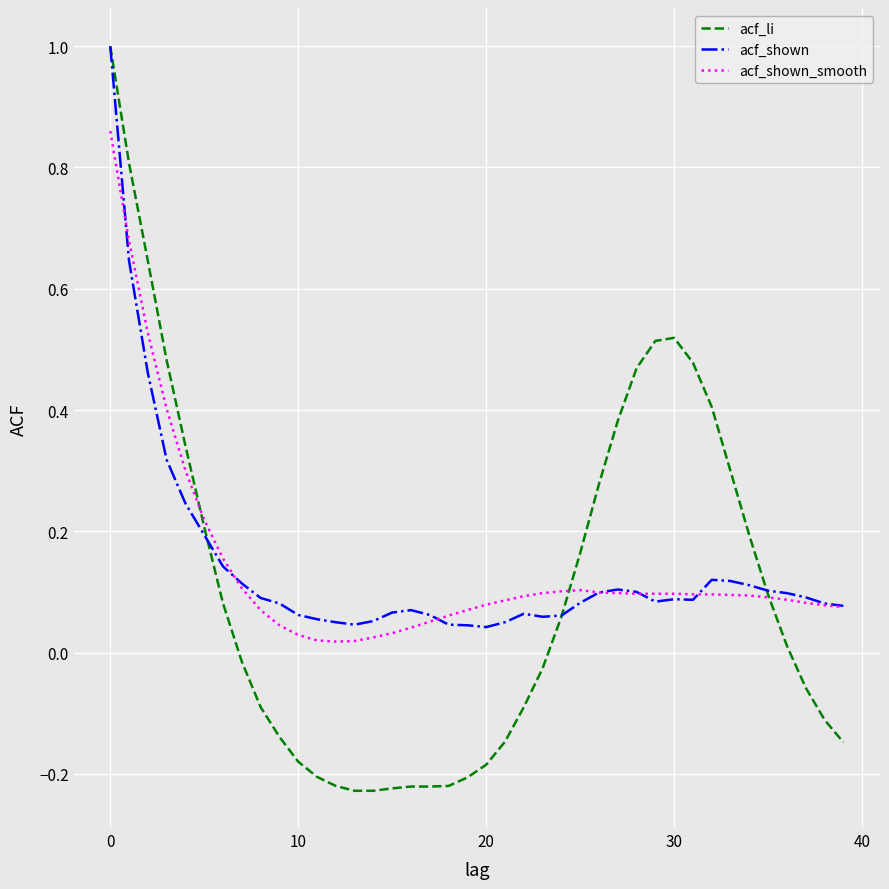

What is the maximum value shown in the chart?

1.0